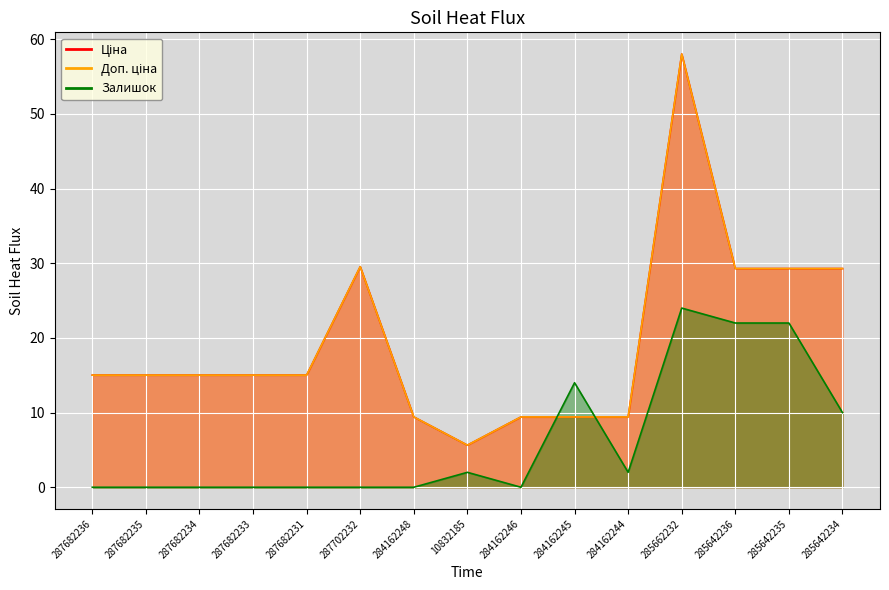

At which category does Ціна reach its first local peak?

287702232